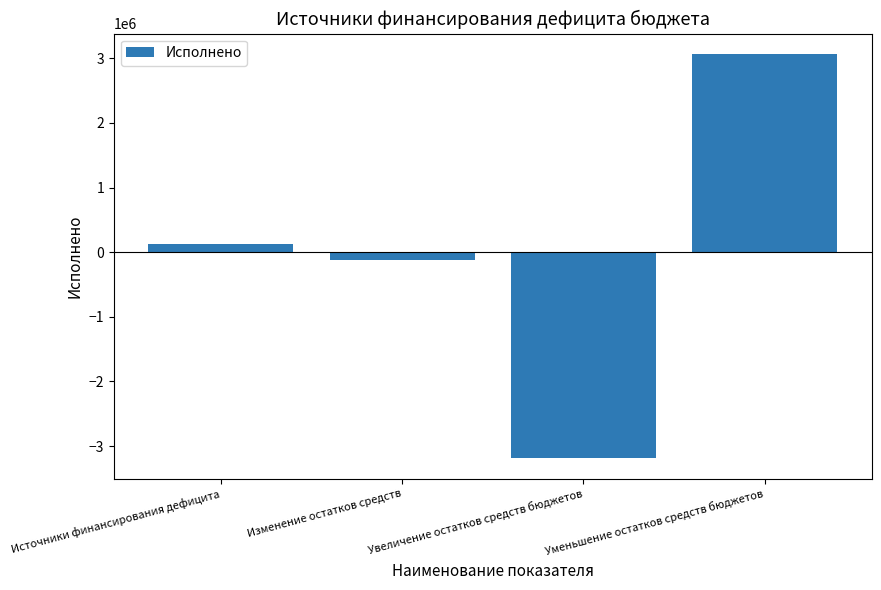

The value at Уменьшение остатков средств бюджетов is 3067800.2. True or false?

True